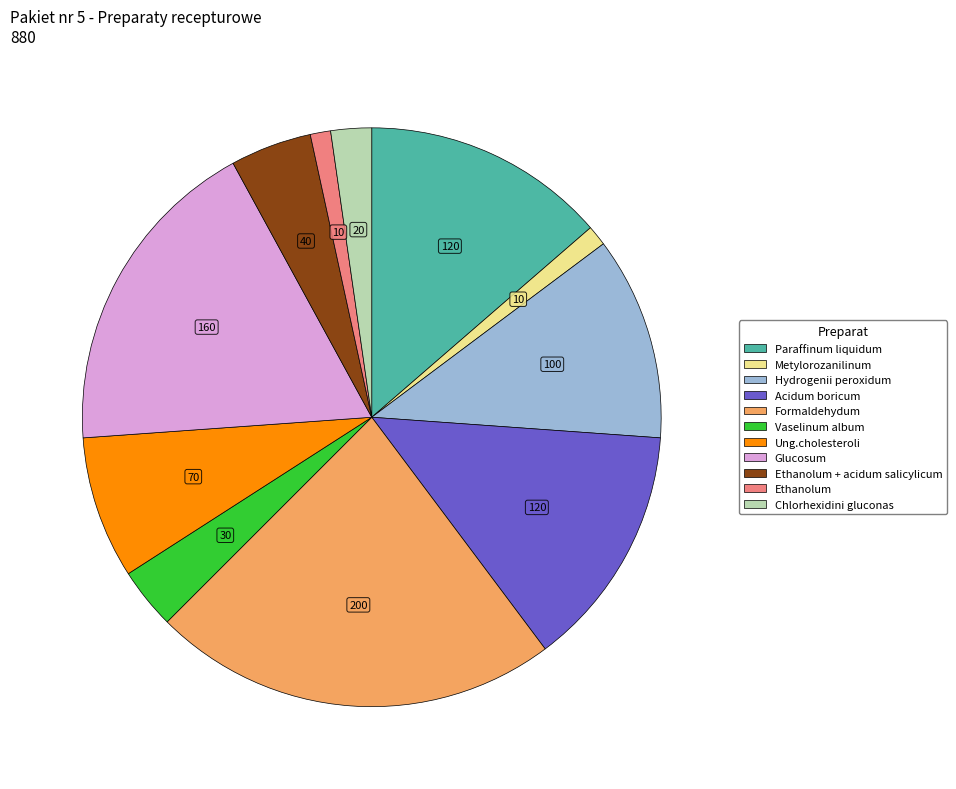

Which has a higher value, Formaldehydum or Acidum boricum?

Formaldehydum